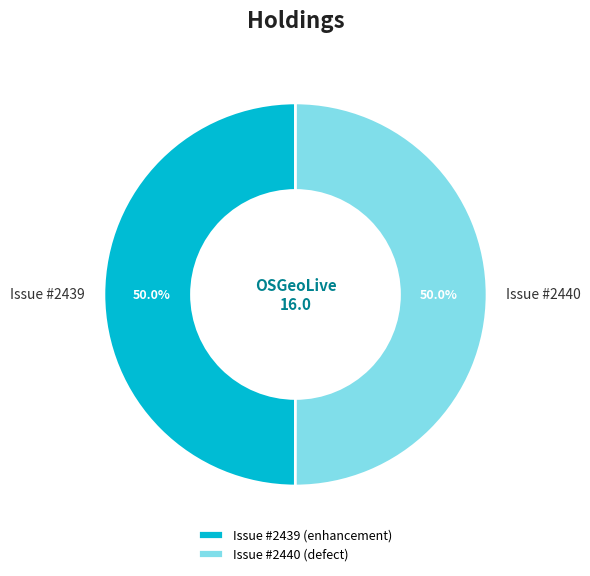

How much of the chart is everything except Issue #2440?

50.0%